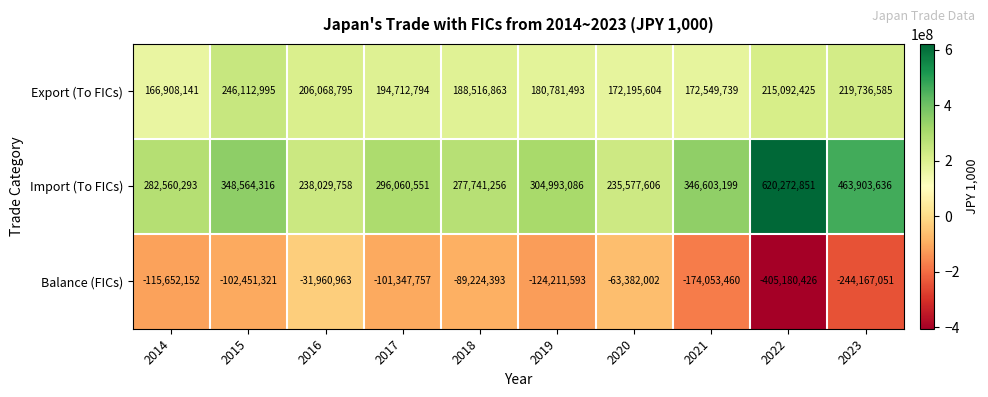

At which label does Import (To FICs) first exceed 304993086?

2015